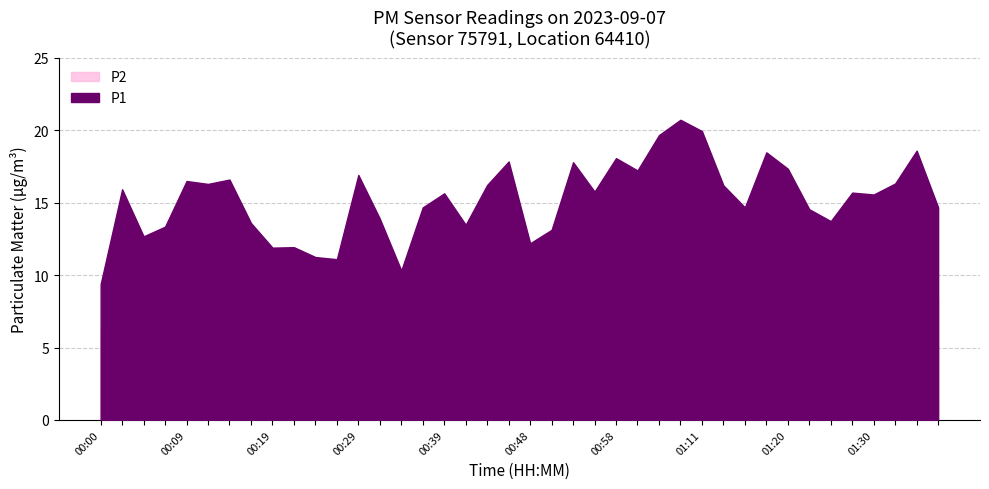

List the series in order of their peak value, highest first.

P1, P2